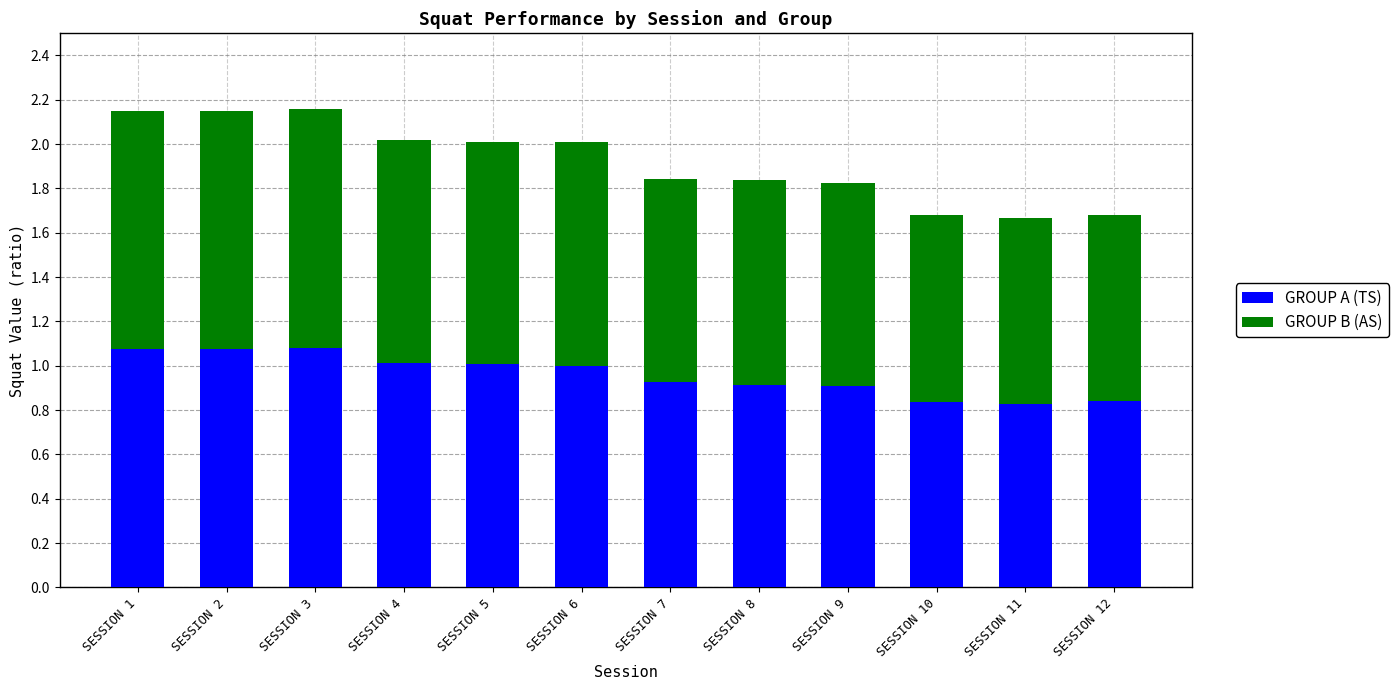

What is the sum of all GROUP A (TS) values?

11.5